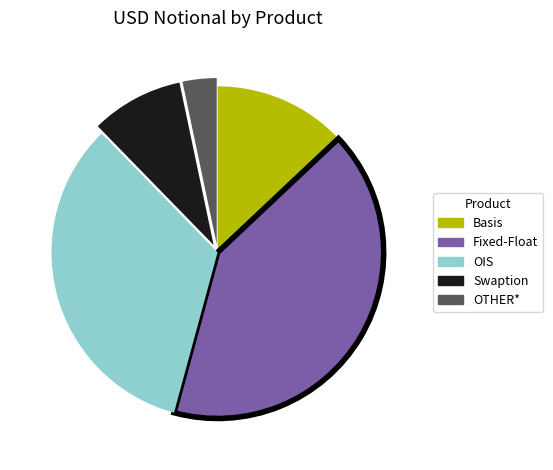

Rank the categories by value from highest to lowest.

Fixed-Float, OIS, Basis, Swaption, OTHER*